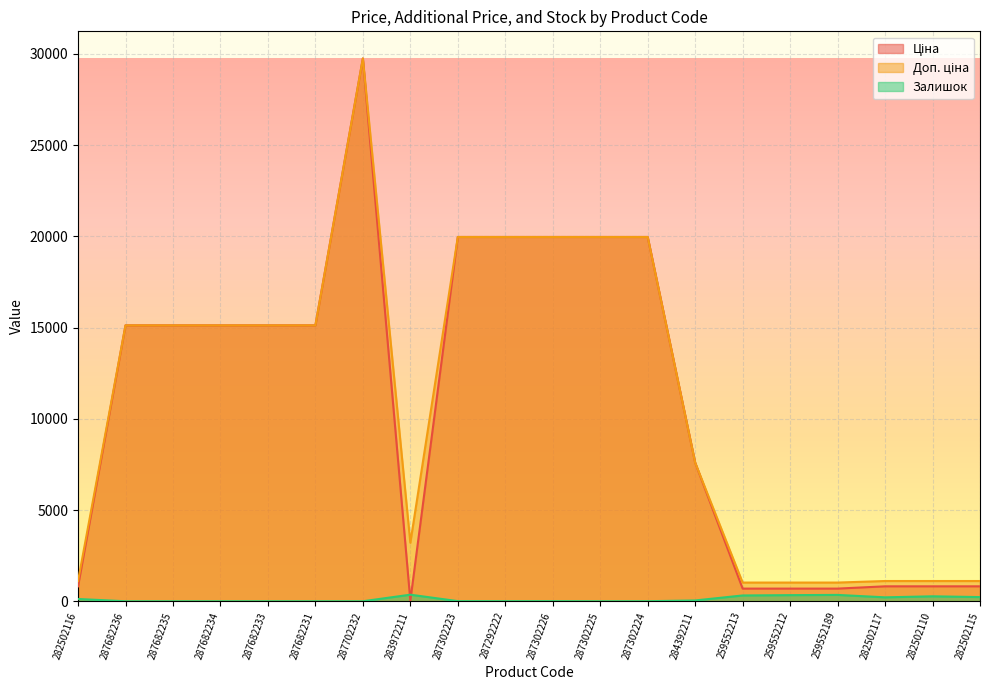

Which category has the highest value in the Доп. ціна series?

287702232